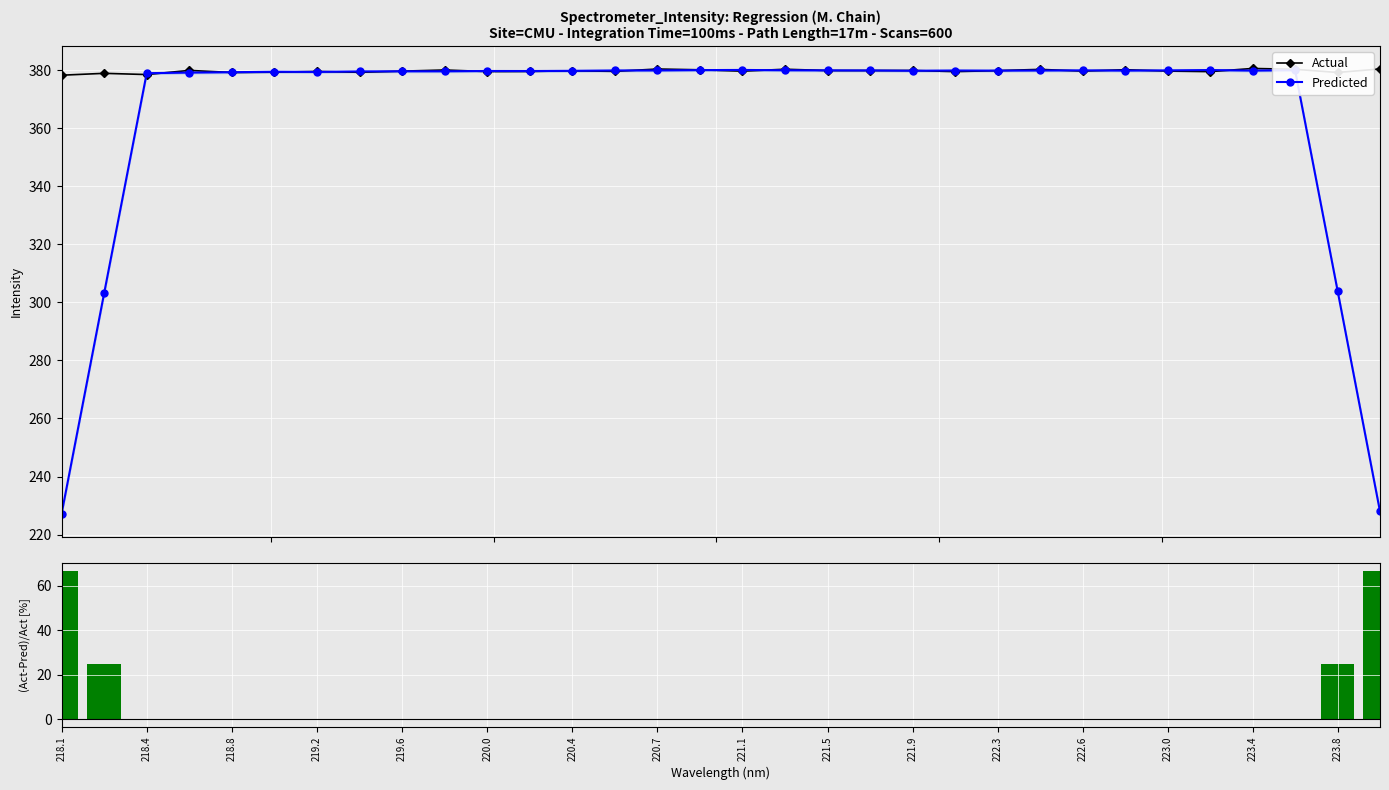

What is the value of the Predicted point at the 9th from the left?

379.6